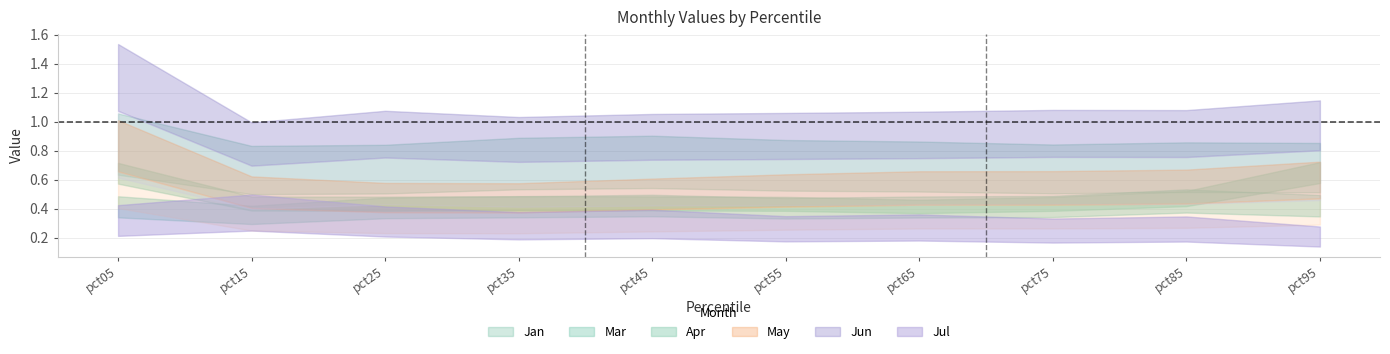

At pct65, list the series in order from smallest to largest.

Jul, Apr, Mar, May, Jan, Jun